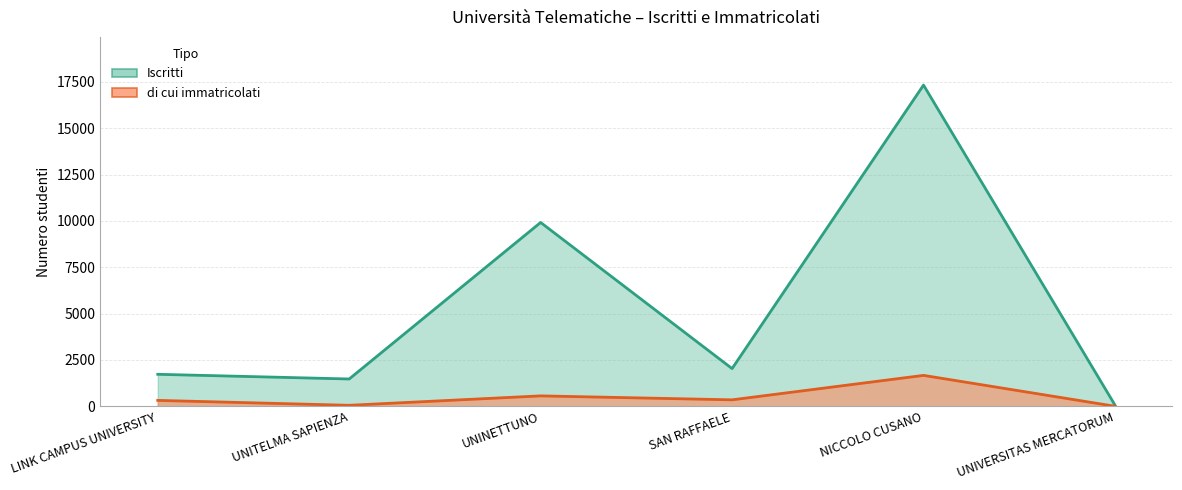

The value of di cui immatricolati at LINK CAMPUS UNIVERSITY is 67. True or false?

False